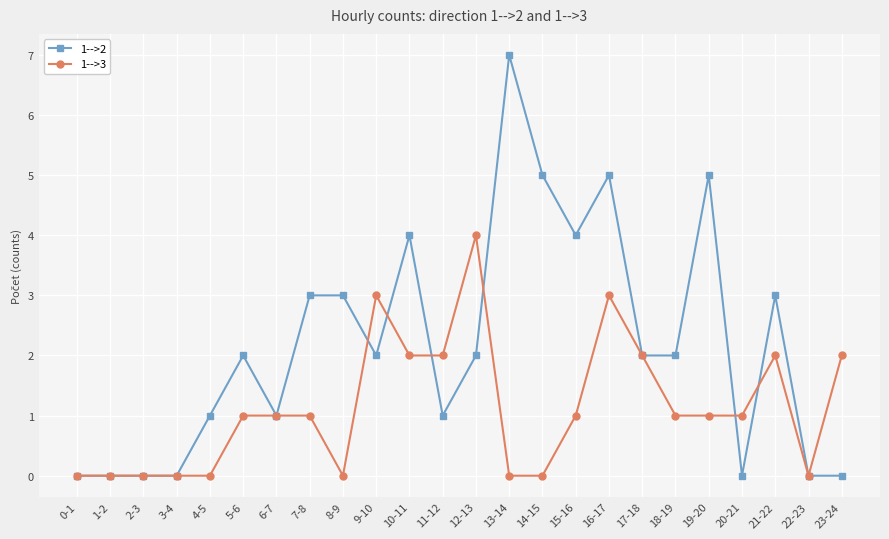

List the series in order of their overall mean, highest first.

1-->2, 1-->3